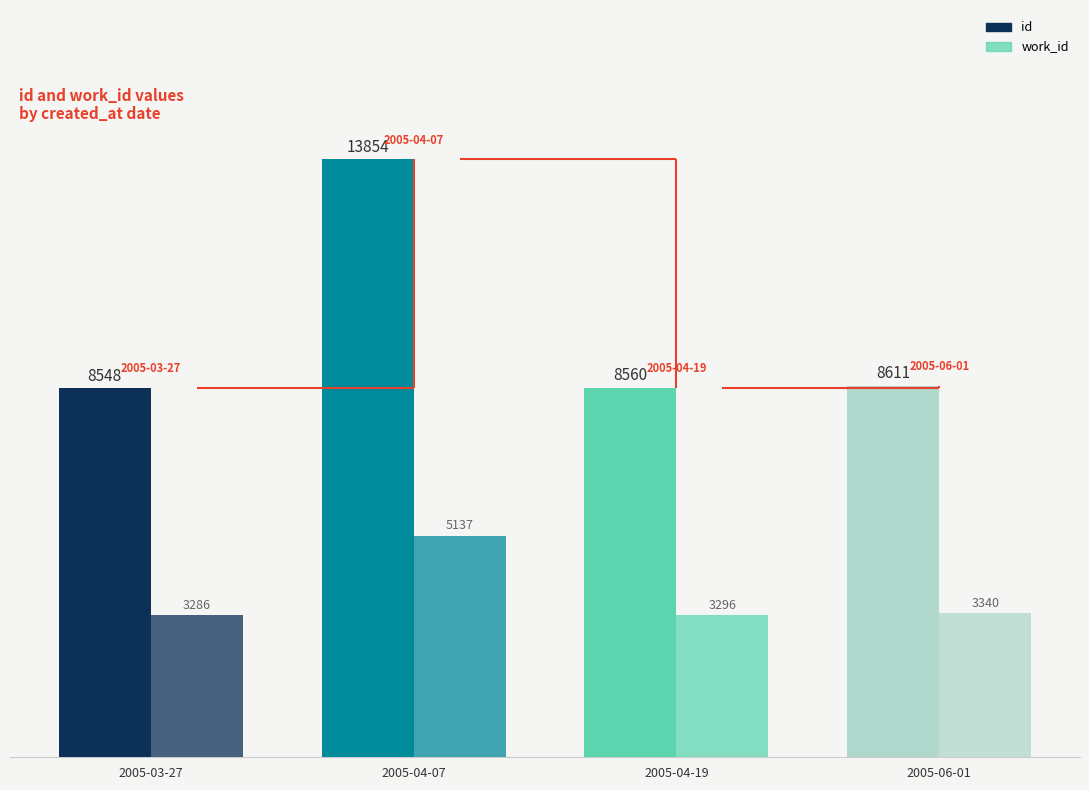

Are the bars horizontal?

No